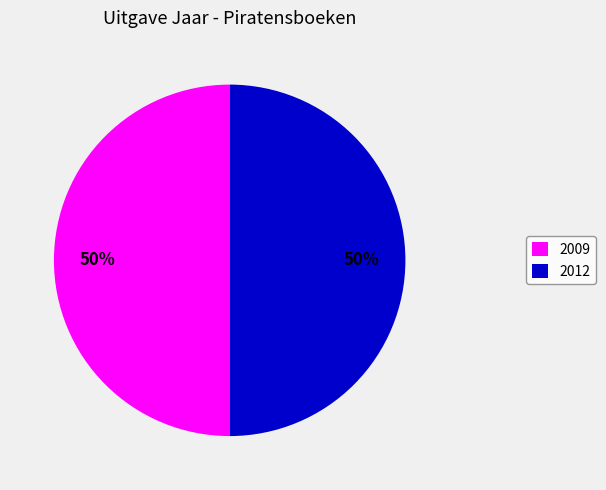

How many slices are in this pie chart?

2